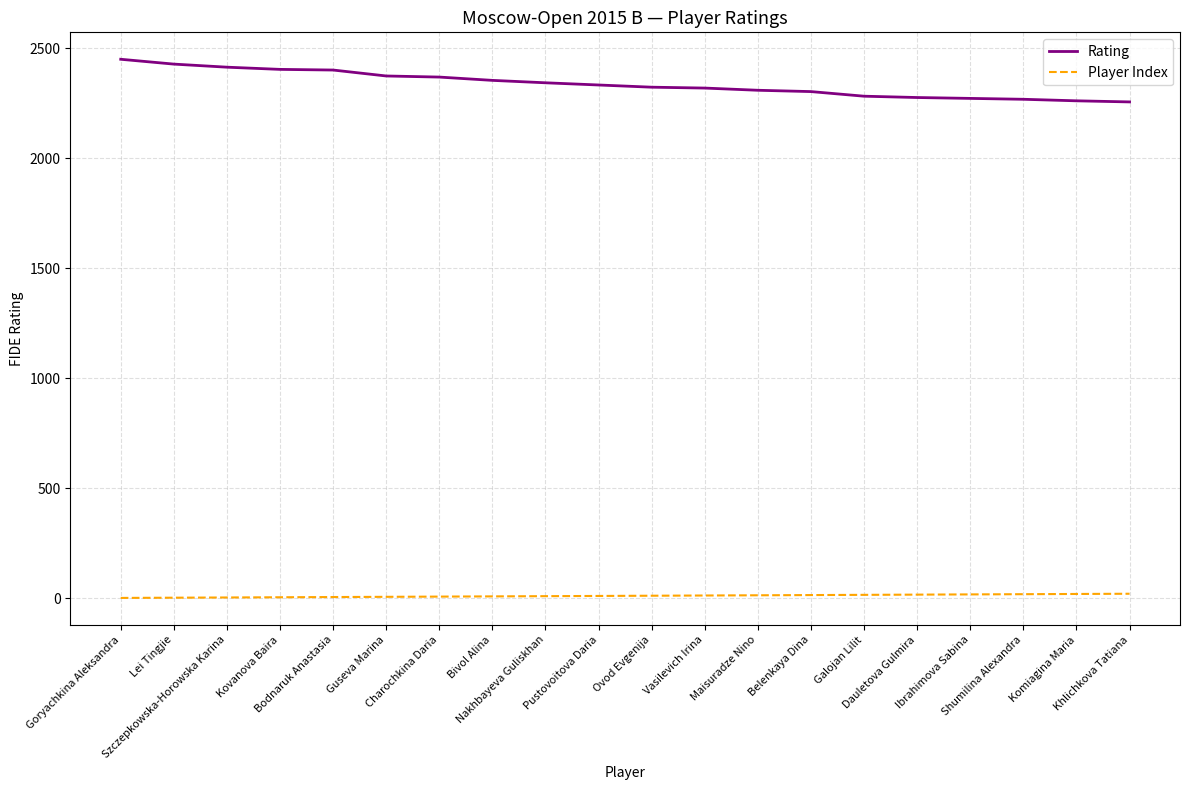

Which series has the largest range (max minus min)?

Rating